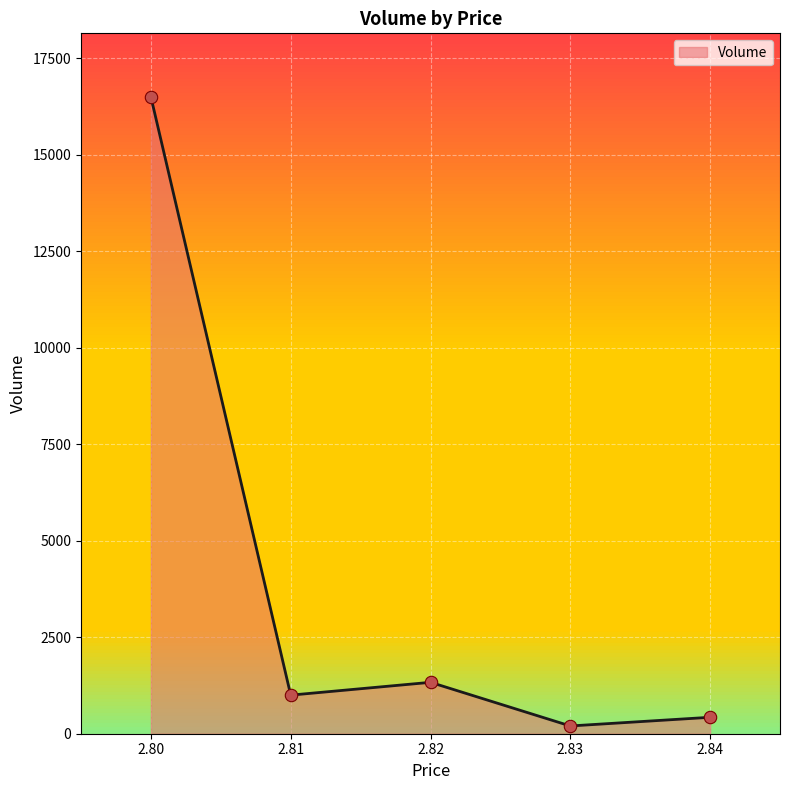

What is the change in value from 2.82 to 2.84?

-906